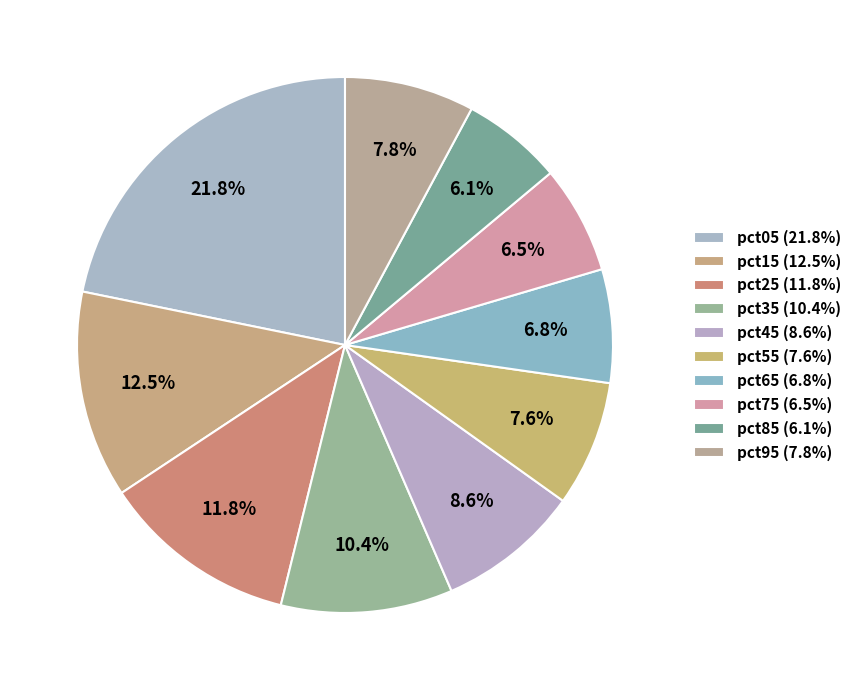

Does pct45 account for over 50% of the chart?

No